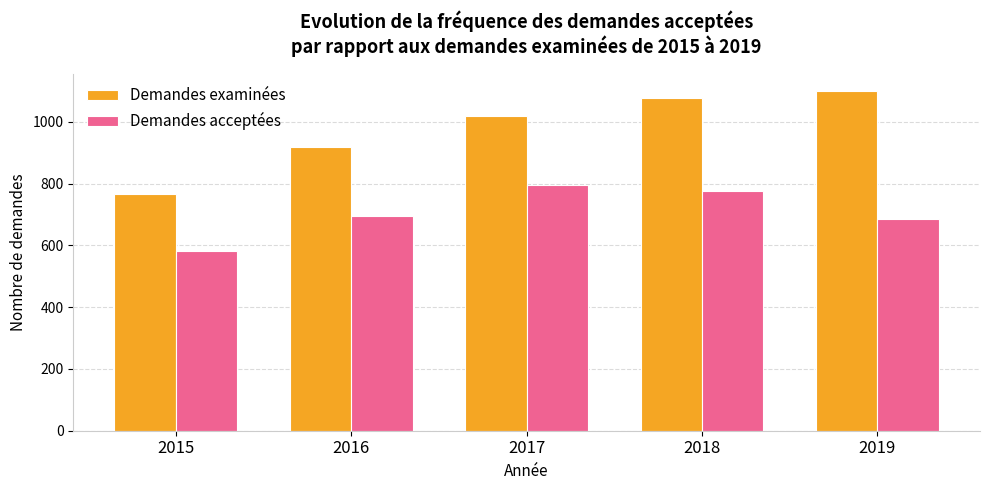

At 2018, list the series in order from smallest to largest.

Demandes acceptées, Demandes examinées